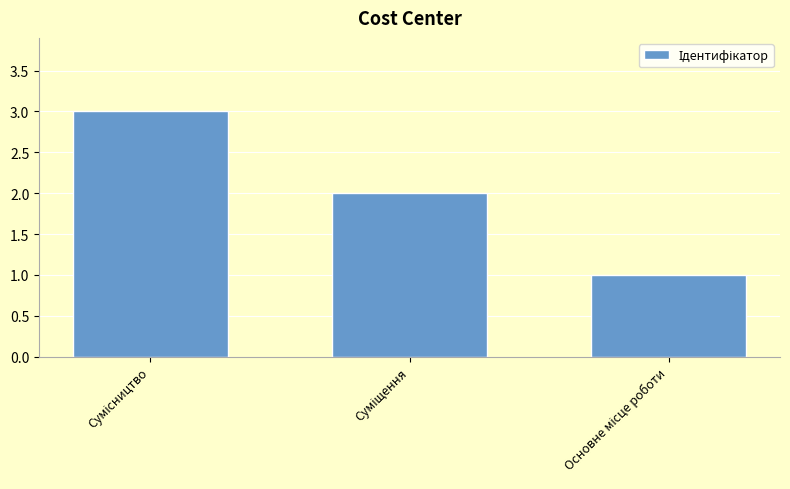

Reading right to left, what are all the values shown in this chart?

1	2	3